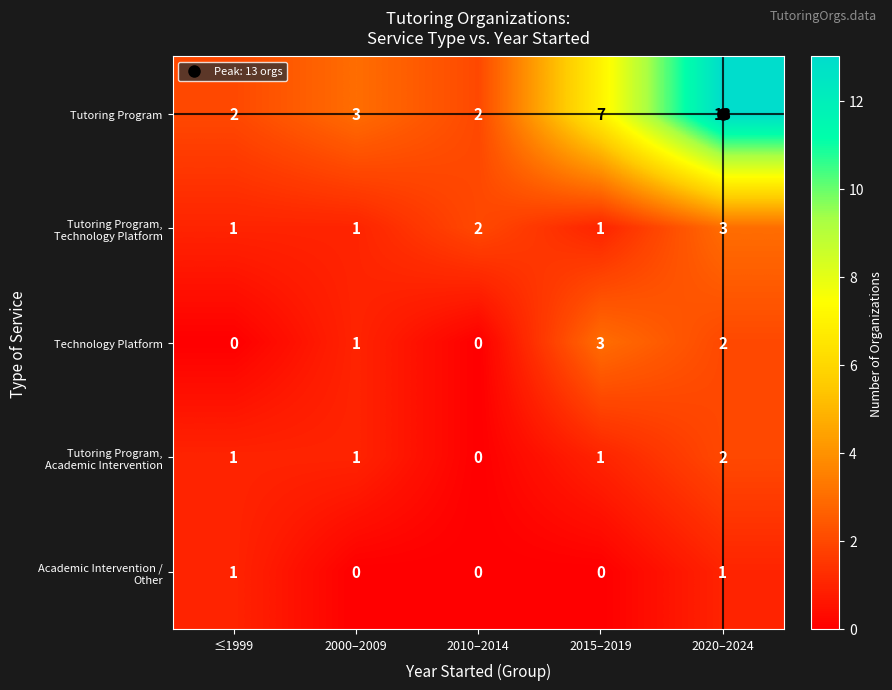

What is the spread (max minus min) of values at 2015–2019?

7